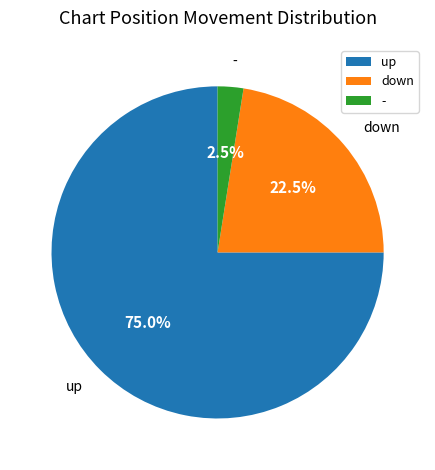

To the nearest percent, what is the average slice percentage?

33%